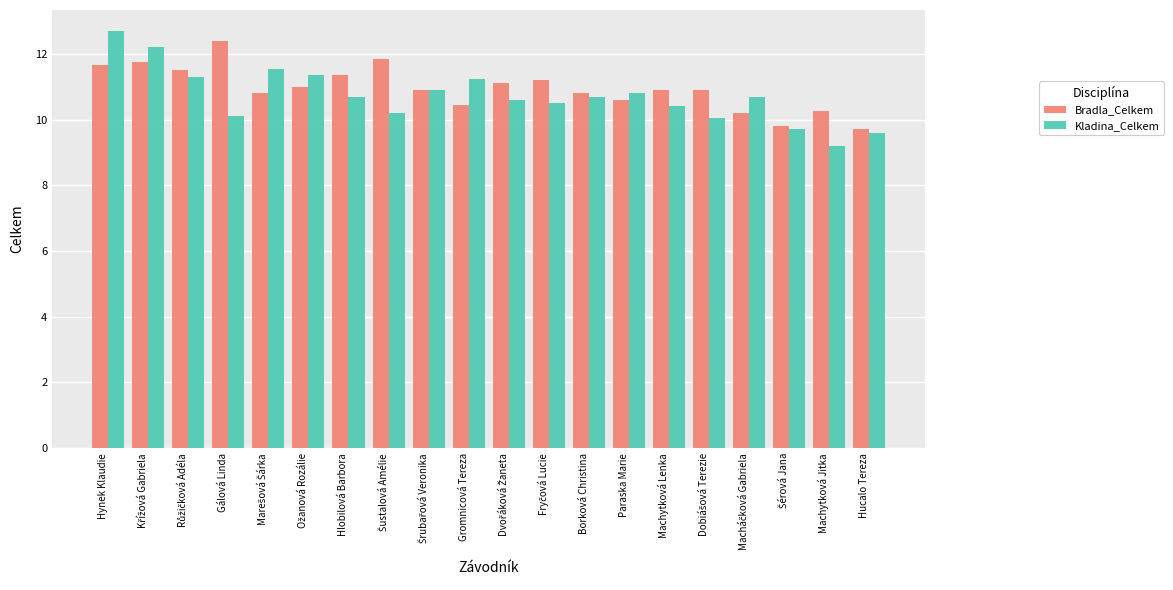

Which category has the highest value in the Kladina_Celkem series?

Hynek Klaudie